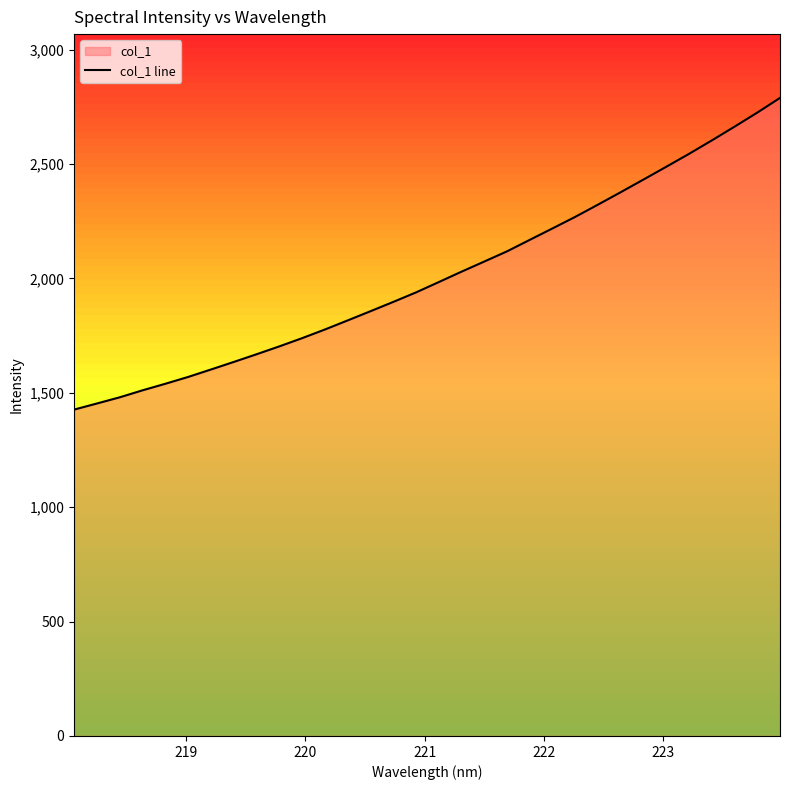

True or false: there are more than 0 points higher than both neighbors.

False